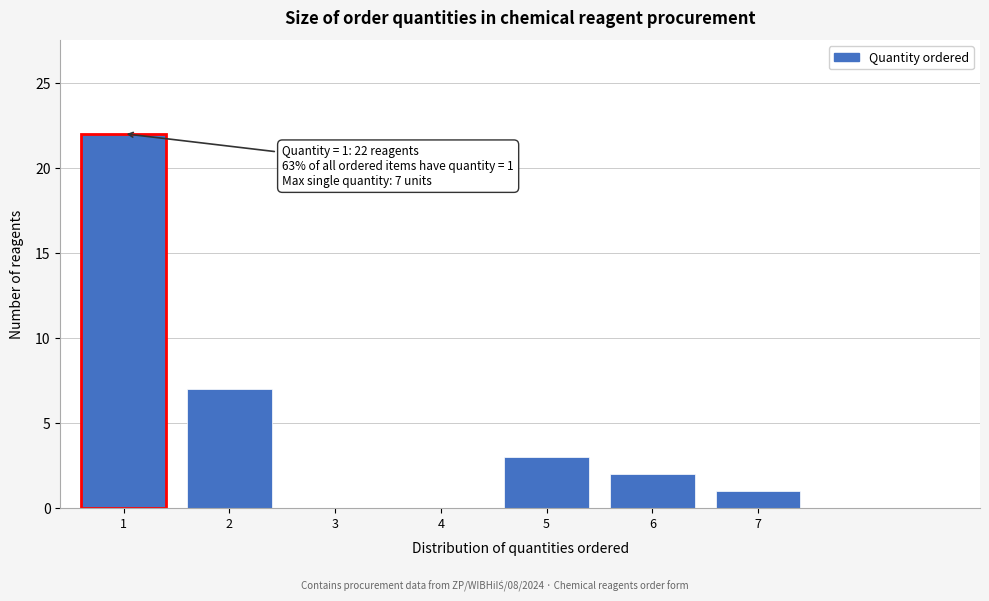

Reading right to left, what are all the values shown in this chart?

7=1	6=2	5=3	4=0	3=0	2=7	1=22